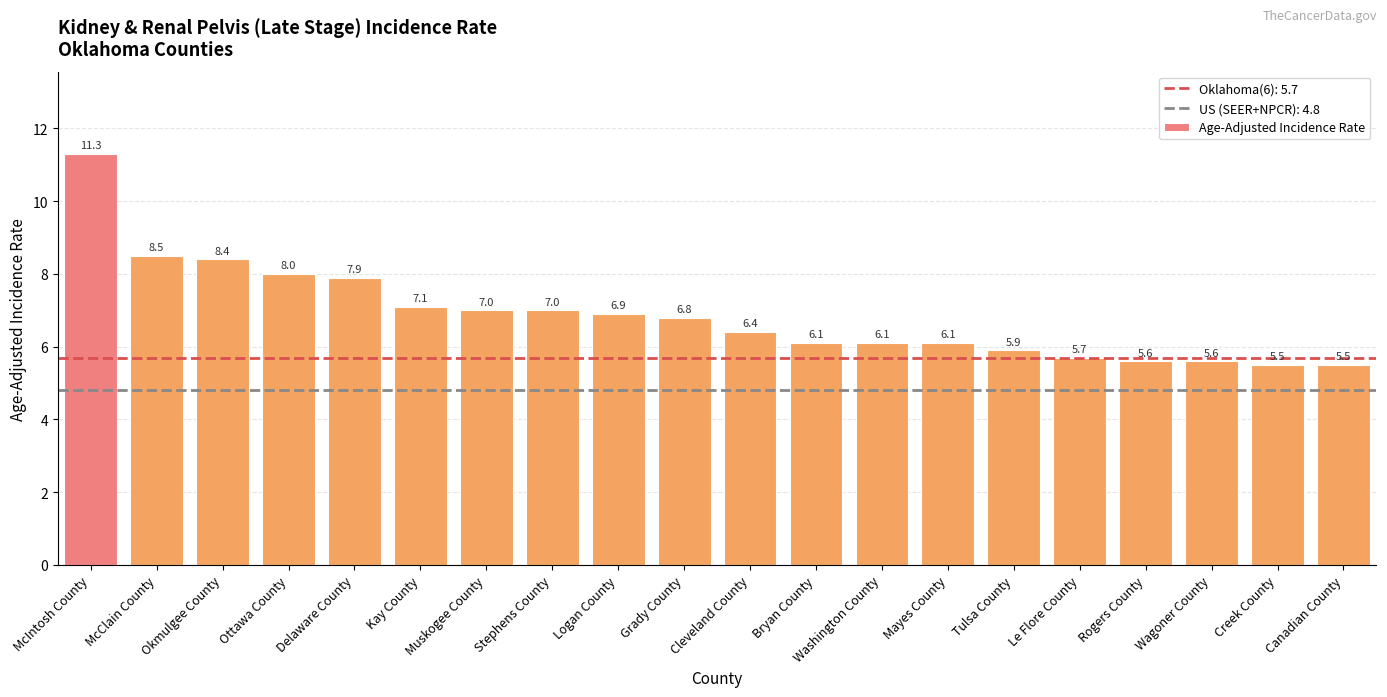

Which has a higher value, Kay County or Mayes County?

Kay County